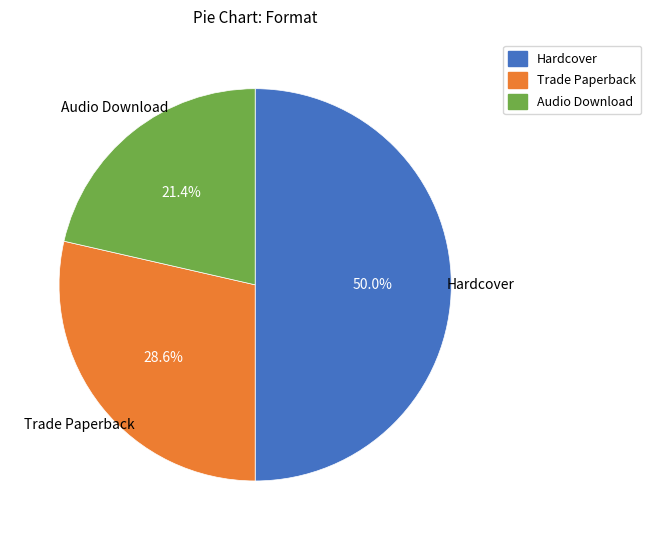

How many slices are in this pie chart?

3